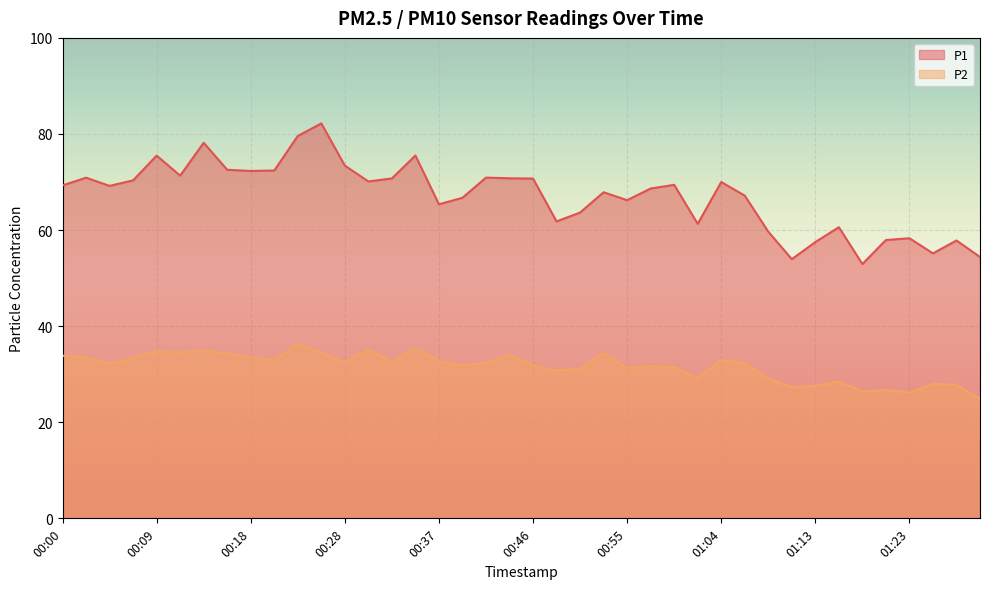

Reading right to left, list all the values displayed in this chart.

P1: 54.4	57.8	55.1	58.3	57.9	52.9	60.6	57.5	54.0	59.7	67.2	70.0	61.3	69.4	68.7	66.2	67.9	63.6	61.8	70.7	70.8	70.9	66.7	65.4	75.5	70.8	70.1	73.4	82.2	79.6	72.4	72.3	72.5	78.2	71.3	75.5	70.3	69.2	70.9	69.3
P2: 24.9	27.8	28.0	26.2	26.7	26.4	28.5	27.6	27.2	29.1	32.2	32.9	29.2	31.4	31.7	31.2	34.4	31.2	30.8	31.9	34.0	32.4	31.8	32.8	35.4	32.5	35.1	32.5	34.5	36.3	32.9	33.5	34.4	34.9	34.5	34.8	33.4	32.2	33.5	33.9